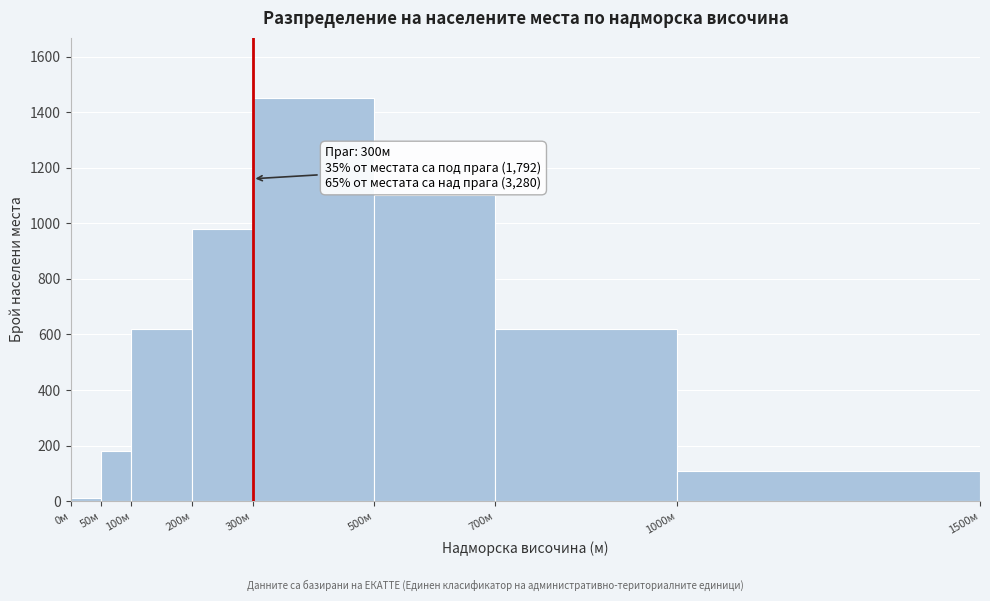

Over which range of the x-axis is the bar tallest?

300 to 500